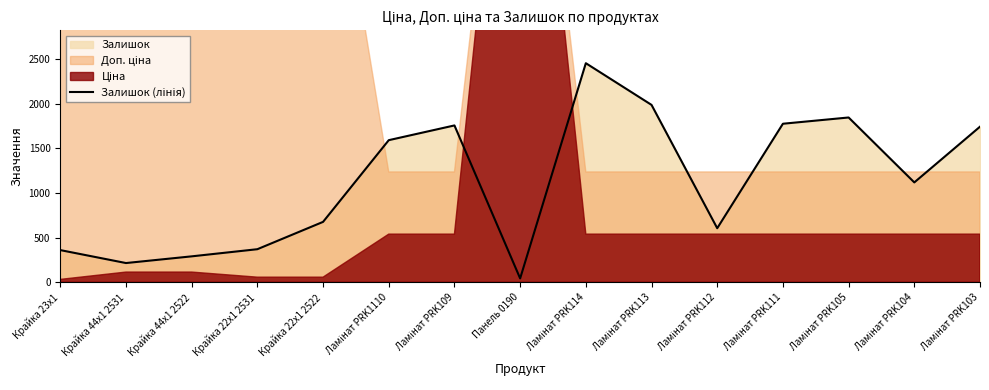

Which label corresponds to the smallest value in the chart?

Панель 0190